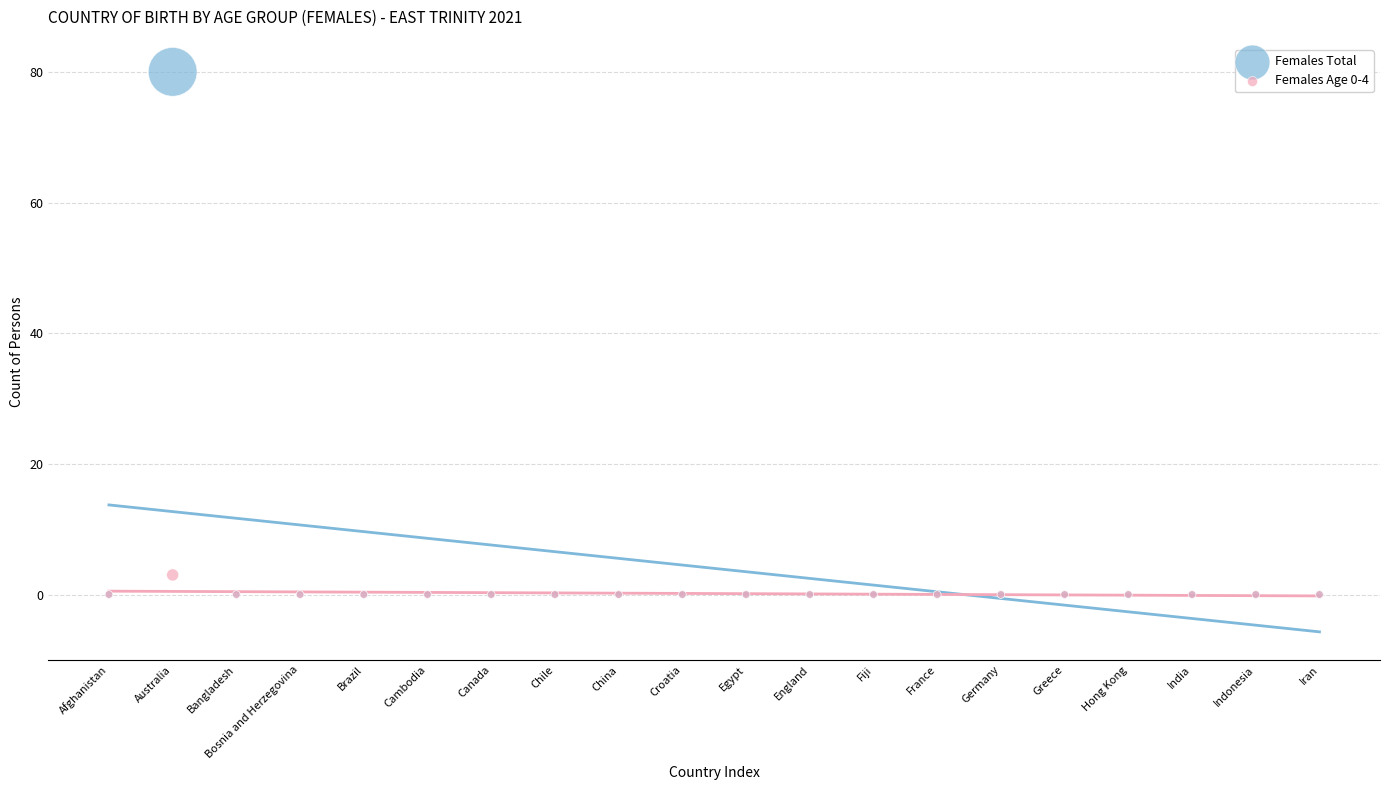

Which series contains the highest Y value?

Females Total